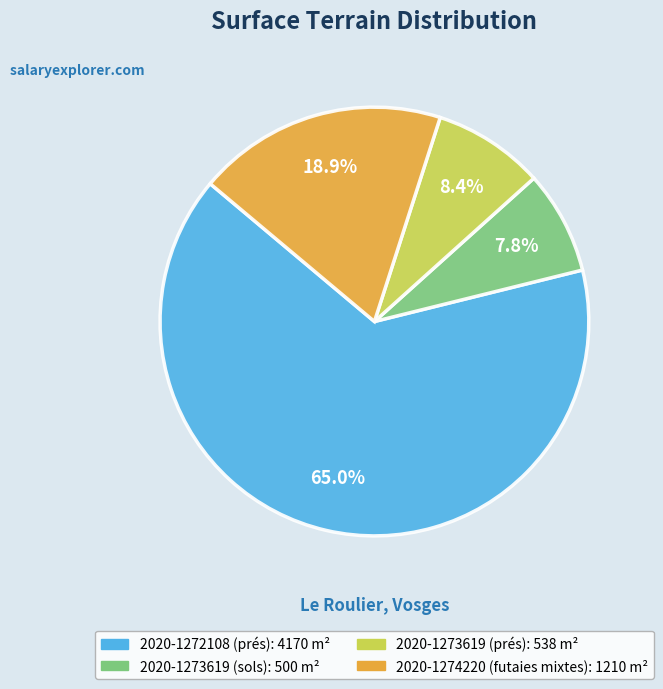

Combined, do 2020-1273619 (prés) and 2020-1273619 (sols) account for over 50%?

No